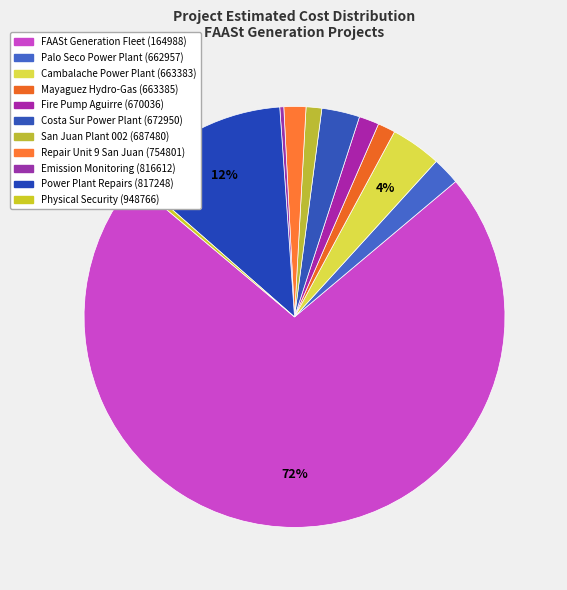

How many segments does this pie chart have?

11